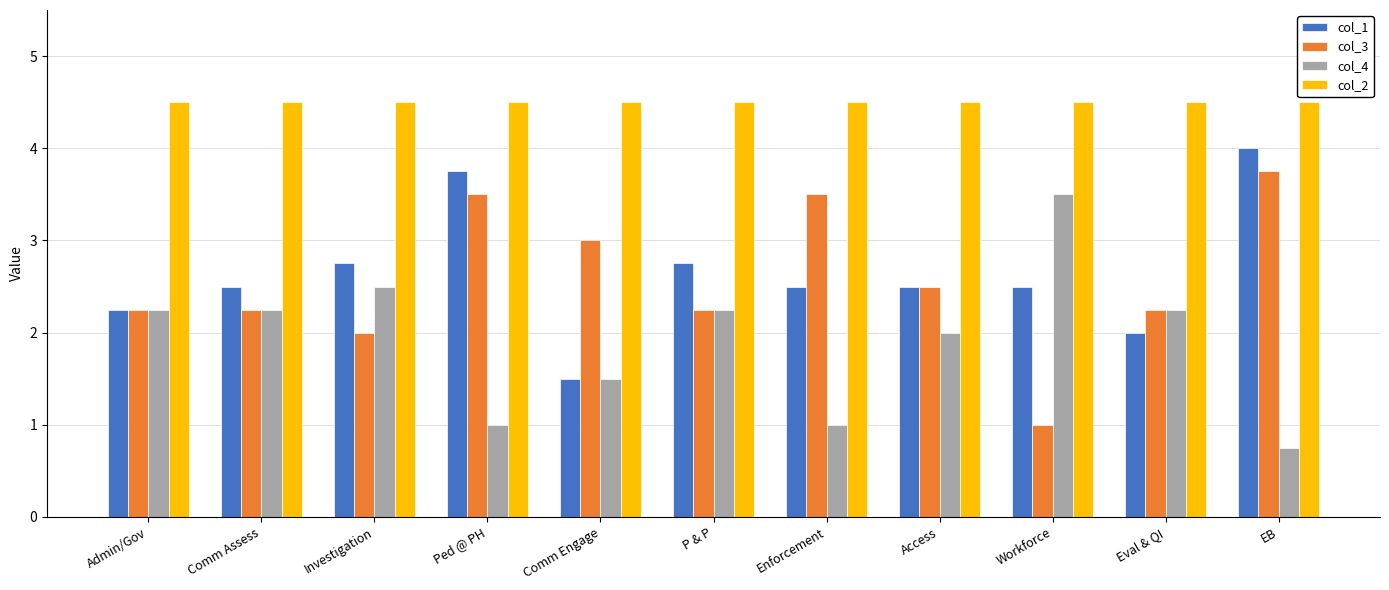

What is the total value across all series at EB?

13.0